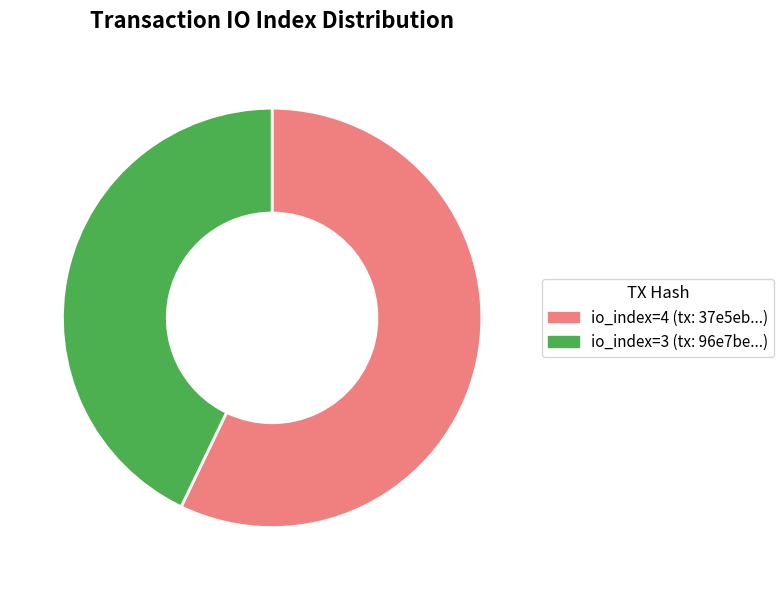

Does any single category account for the majority?

Yes